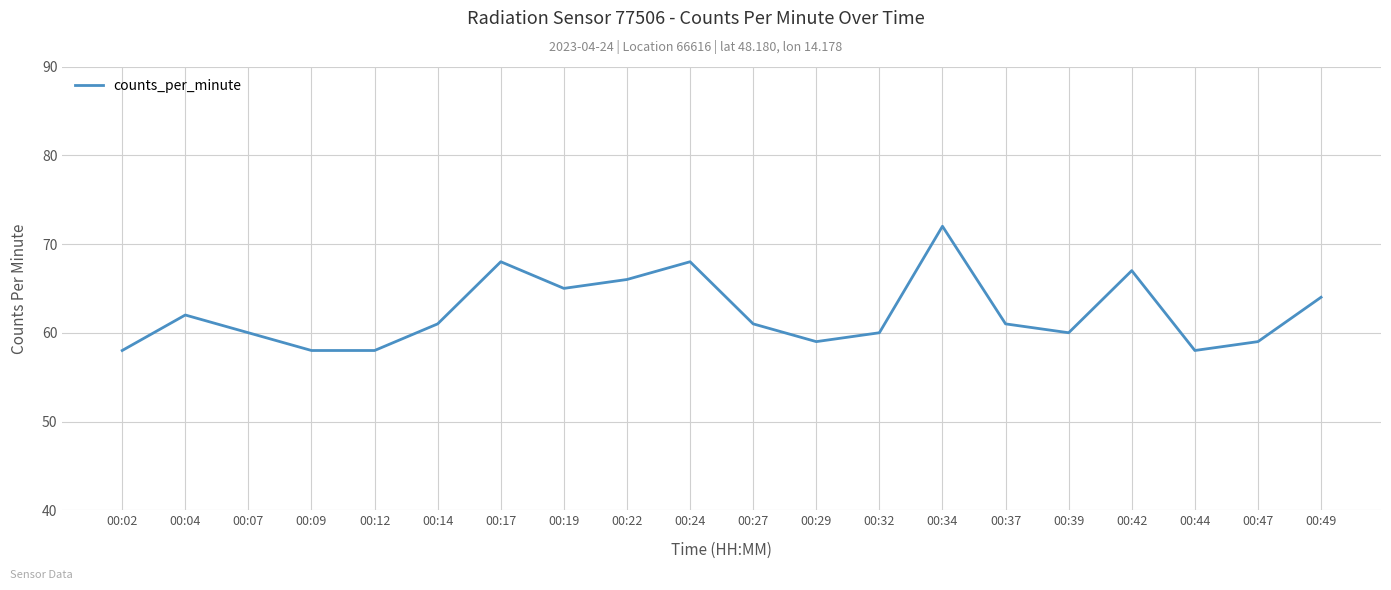

What is the smallest value displayed?

58